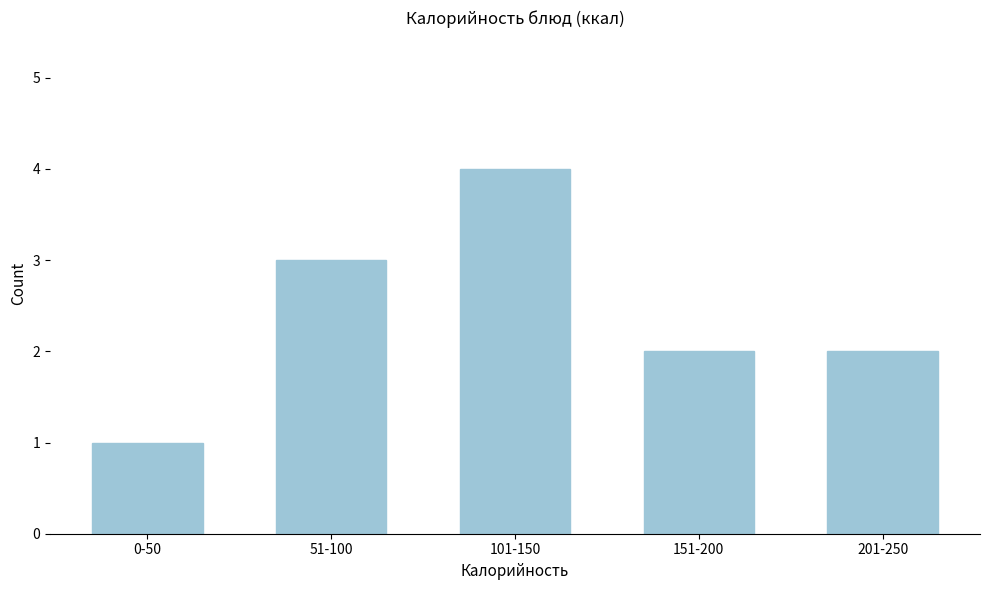

Reading left to right, extract all data points from this chart.

1	3	4	2	2